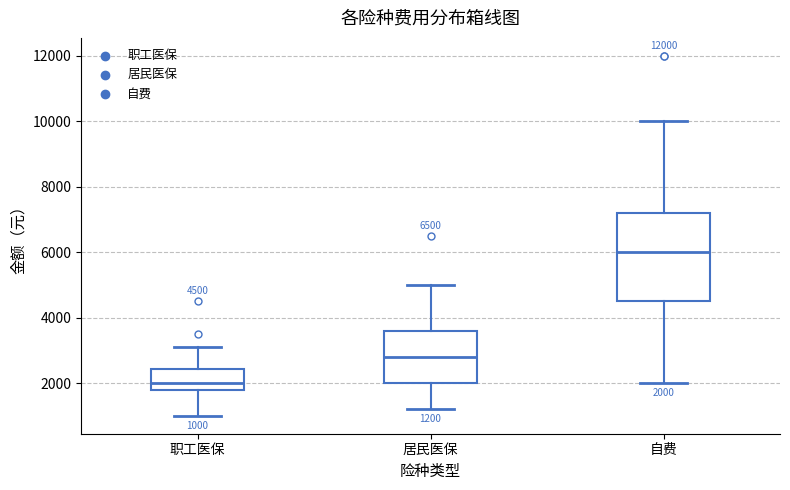

Which box has the lowest median line?

职工医保